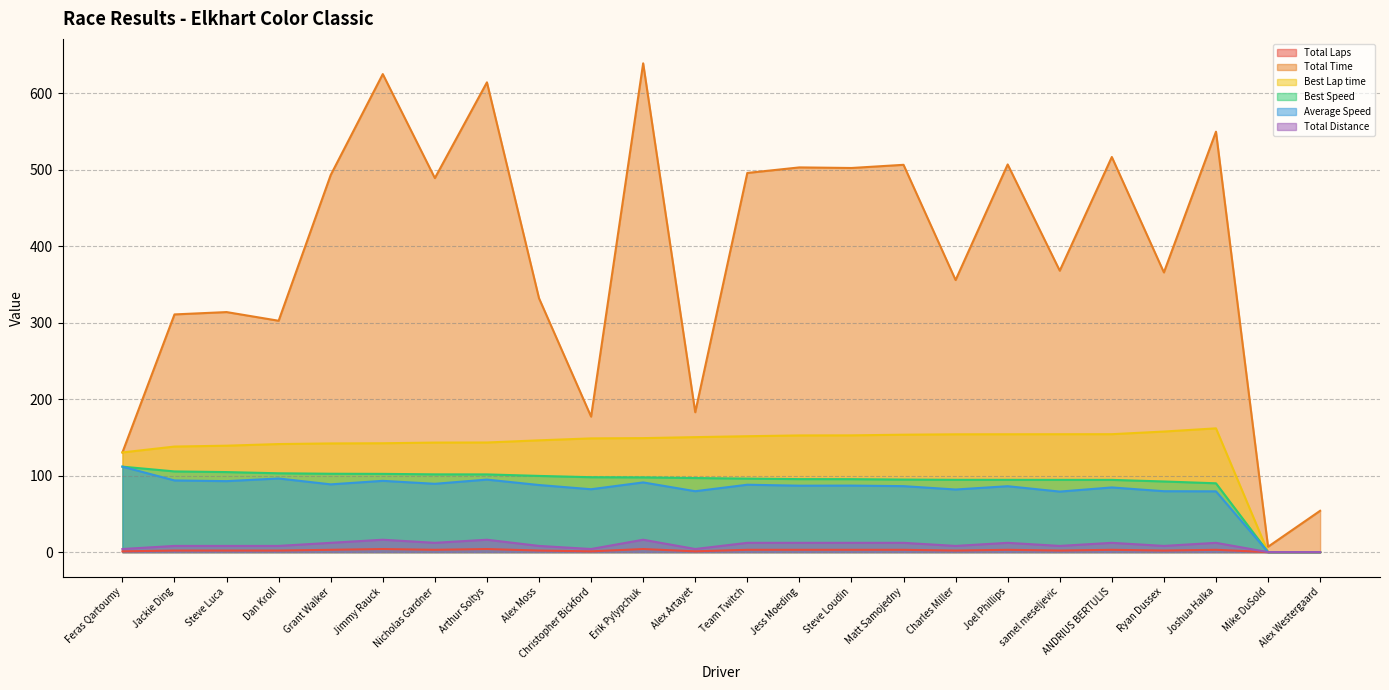

What are all the series names shown in the legend?

Total Laps, Total Time, Best Lap time, Best Speed, Average Speed, Total Distance